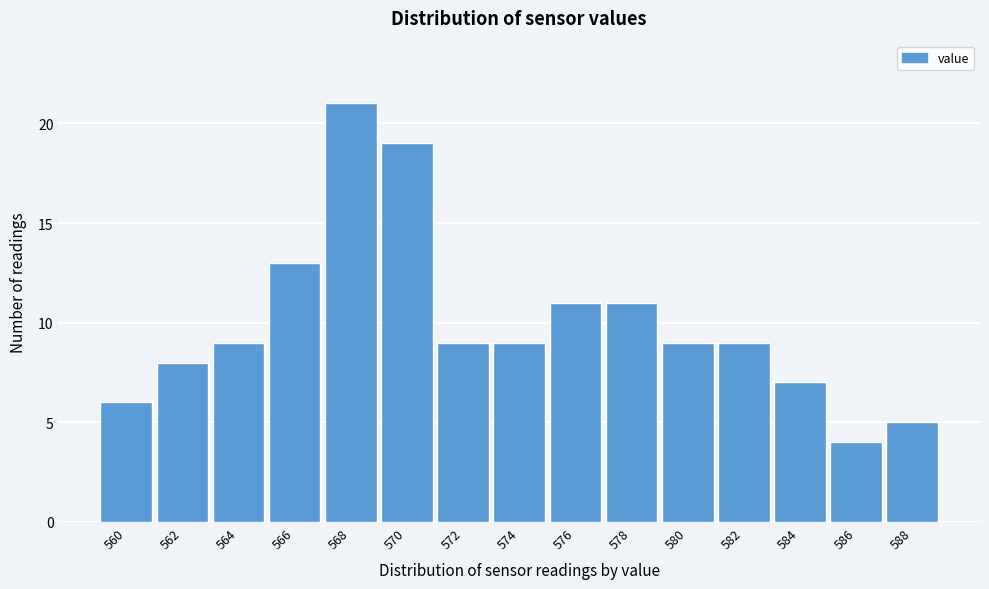

Reading right to left, extract all data points from this chart.

588=5	586=4	584=7	582=9	580=9	578=11	576=11	574=9	572=9	570=19	568=21	566=13	564=9	562=8	560=6